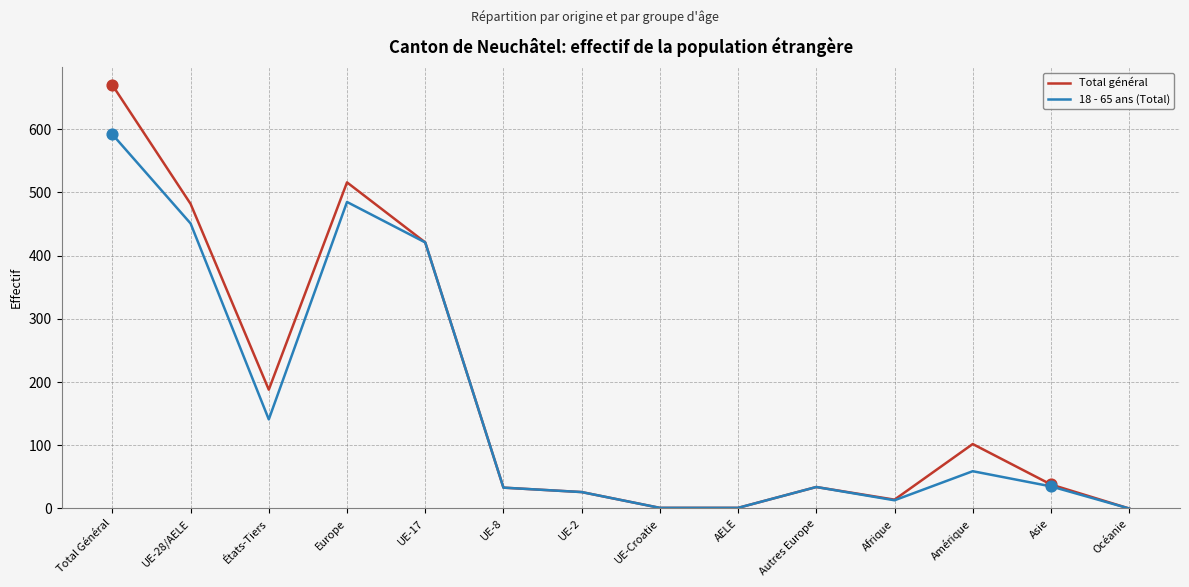

What are all the series names shown in the legend?

Total général, 18 - 65 ans (Total)